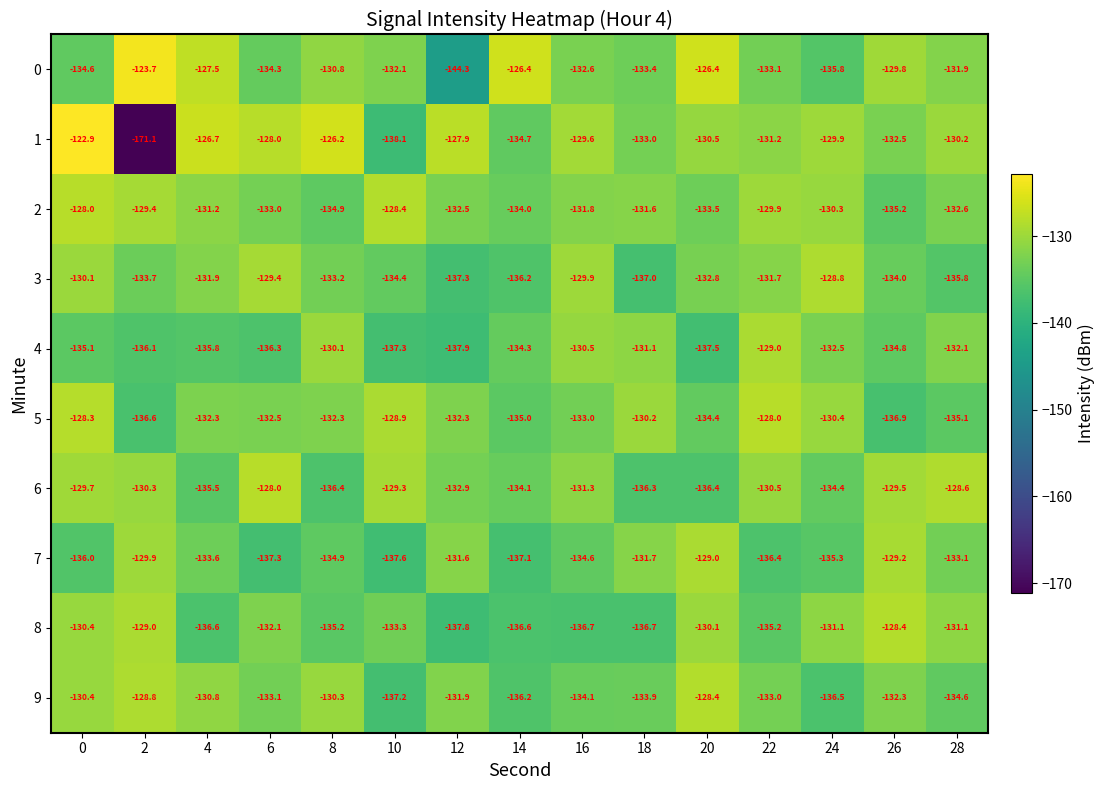

Which category has the lowest value across all series?

2